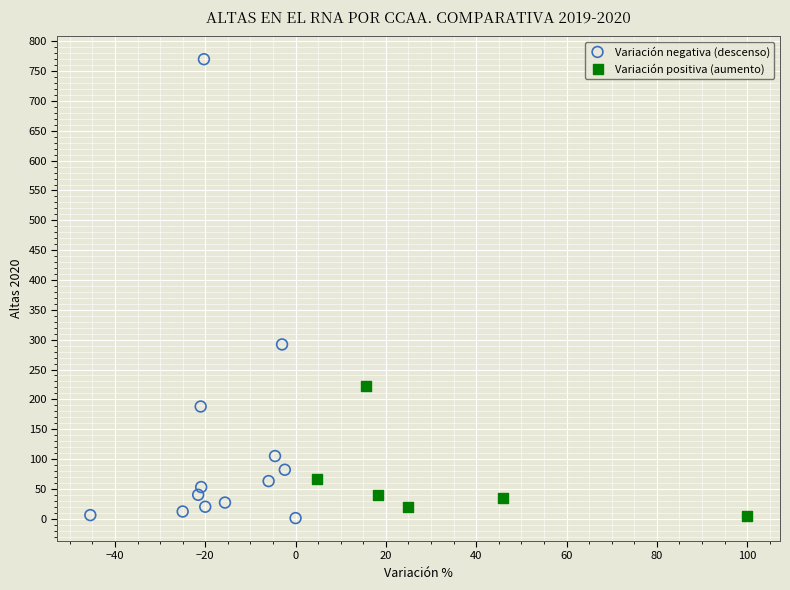

Which series has the widest spread of Y values?

Variación negativa (descenso)